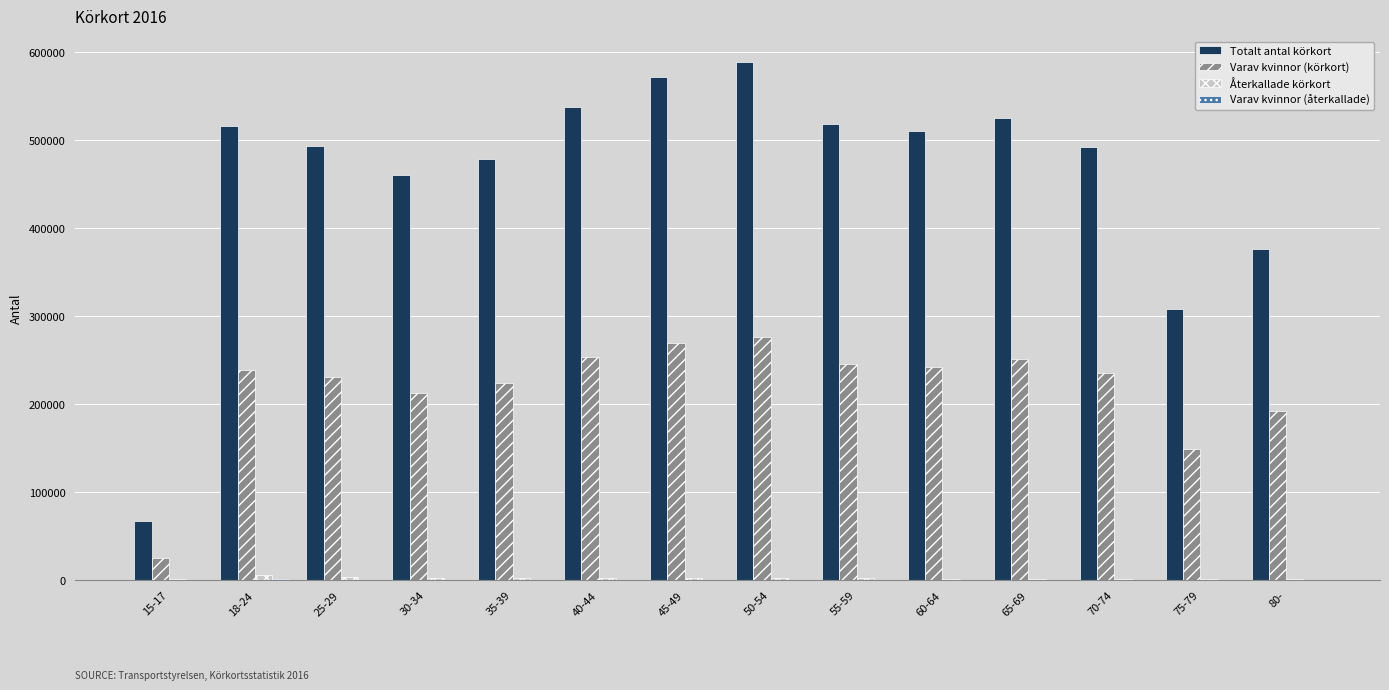

Which series changed the most between 70-74 and 80-?

Totalt antal körkort